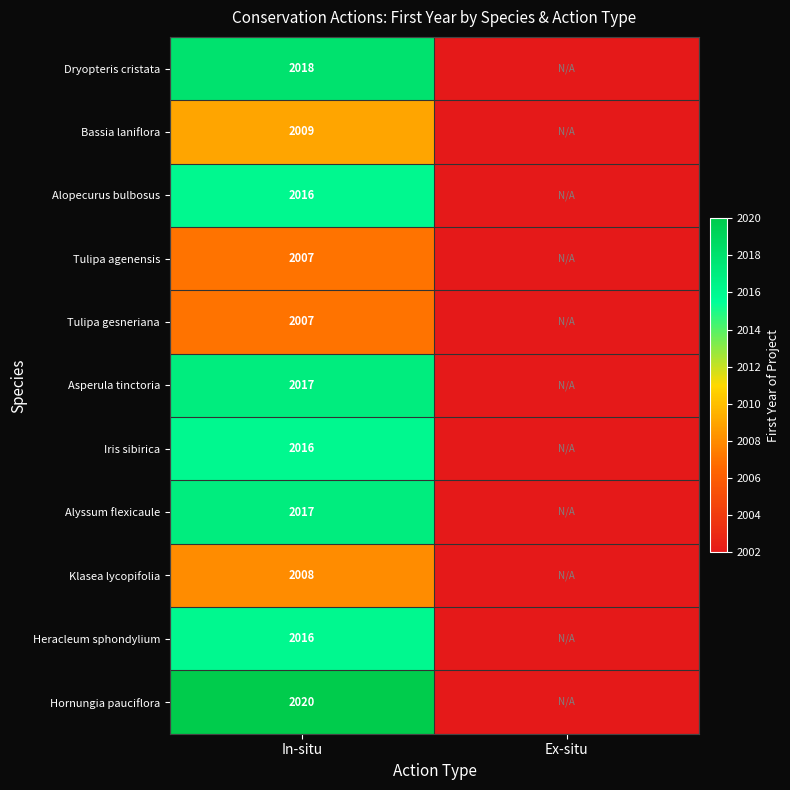

Is it true that Bassia laniflora equals 2009 at In-situ?

True